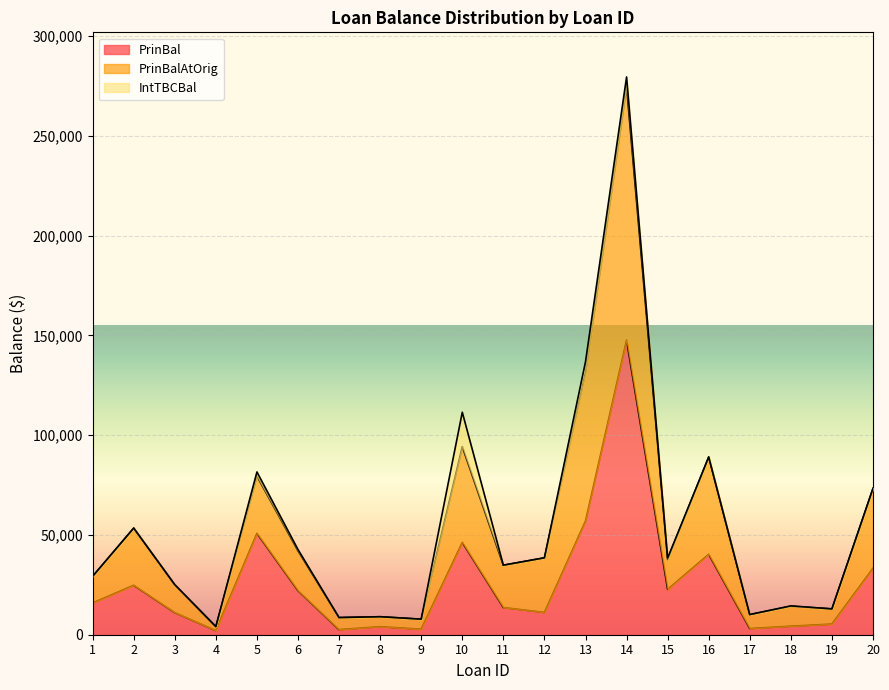

Is it true that PrinBal equals 4017.0 at 8?

True